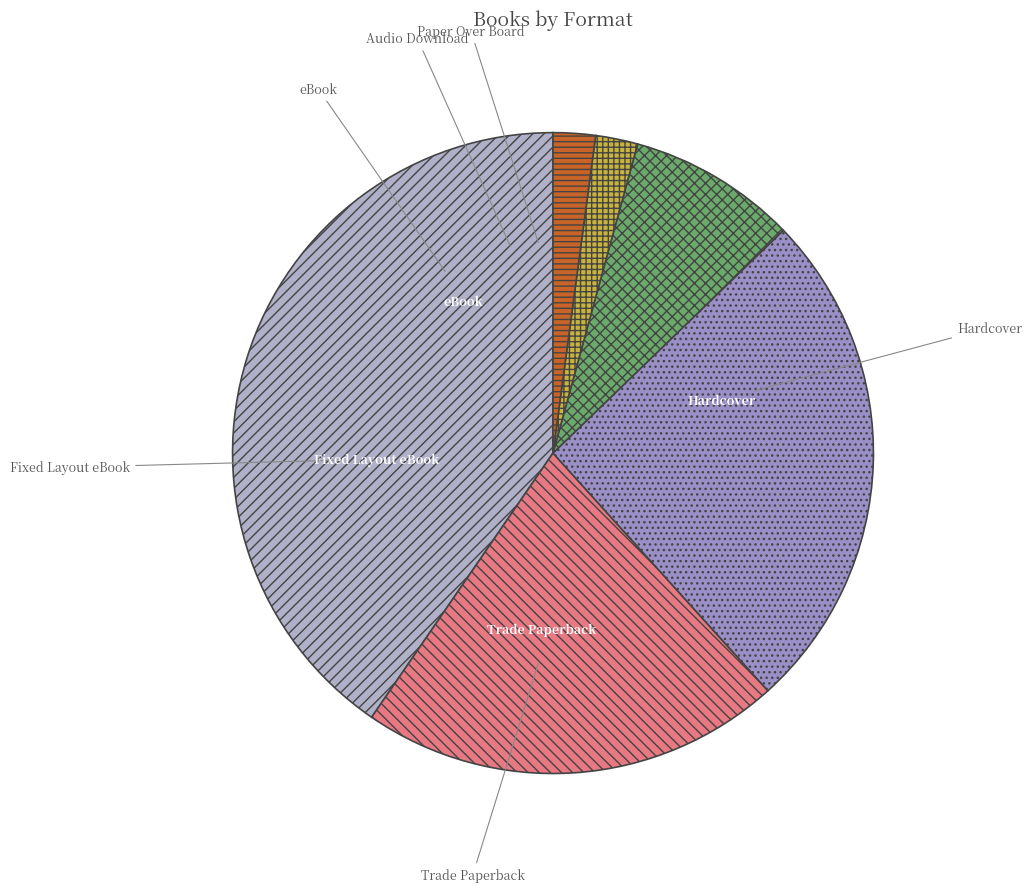

How many segments does this pie chart have?

6